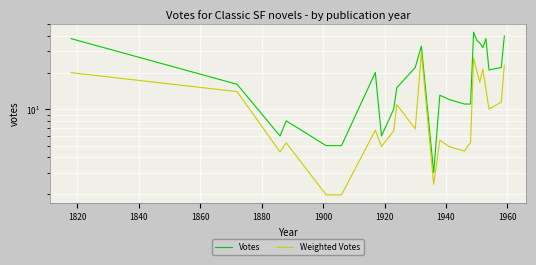

True or false: Weighted Votes and Votes cross at least once.

False